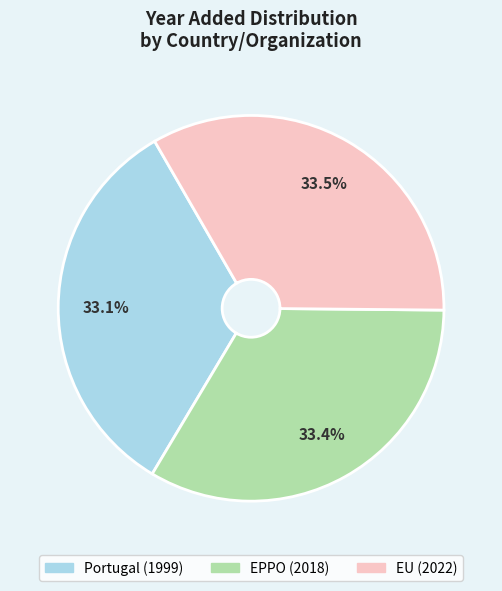

What is the ratio of the value at EU to the value at Portugal?

1.0